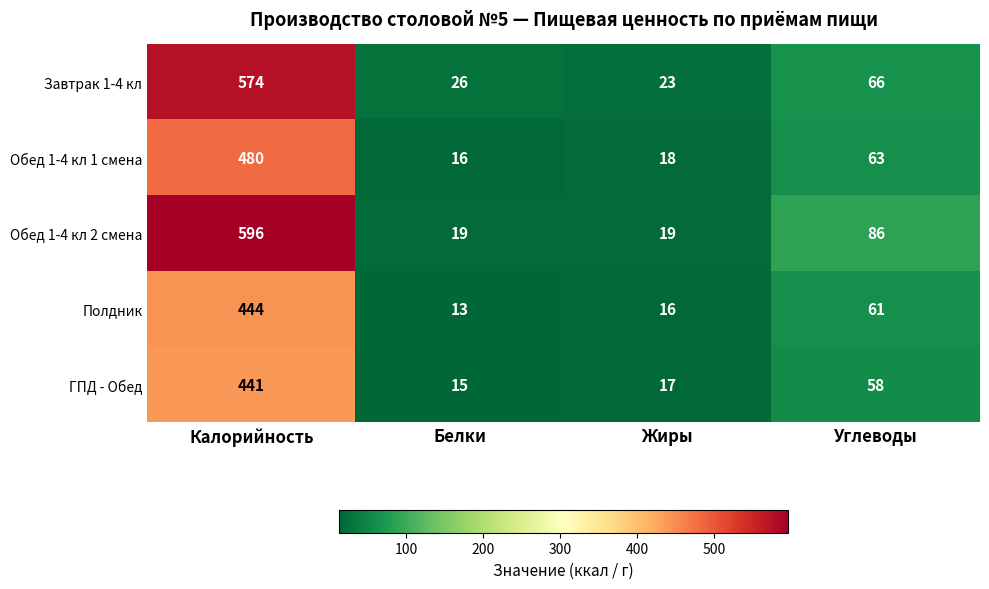

Reading left to right, what are all the values shown in this chart?

Завтрак 1-4 кл: 574	26	23	66
Обед 1-4 кл 1 смена: 480	16	18	63
Обед 1-4 кл 2 смена: 596	19	19	86
Полдник: 444	13	16	61
ГПД - Обед: 441	15	17	58